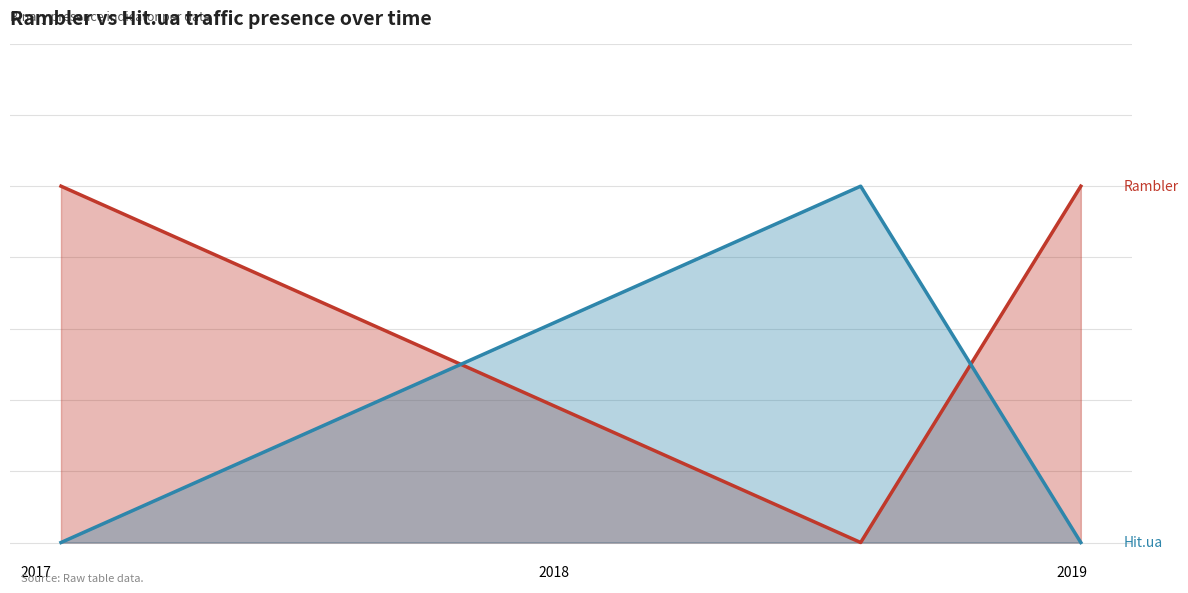

What are all the series names shown in the legend?

Rambler, Hit.ua